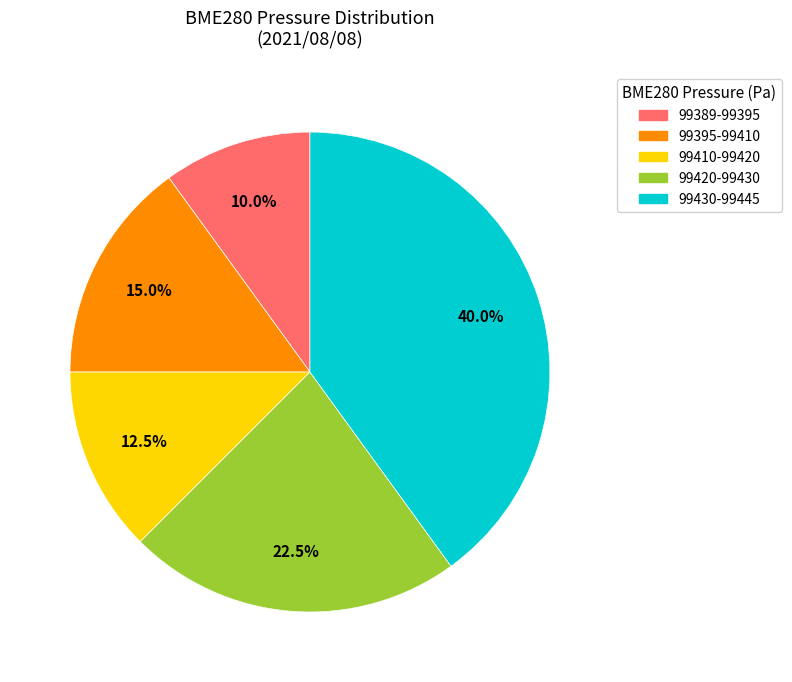

Is there any slice that represents more than half of the pie?

No